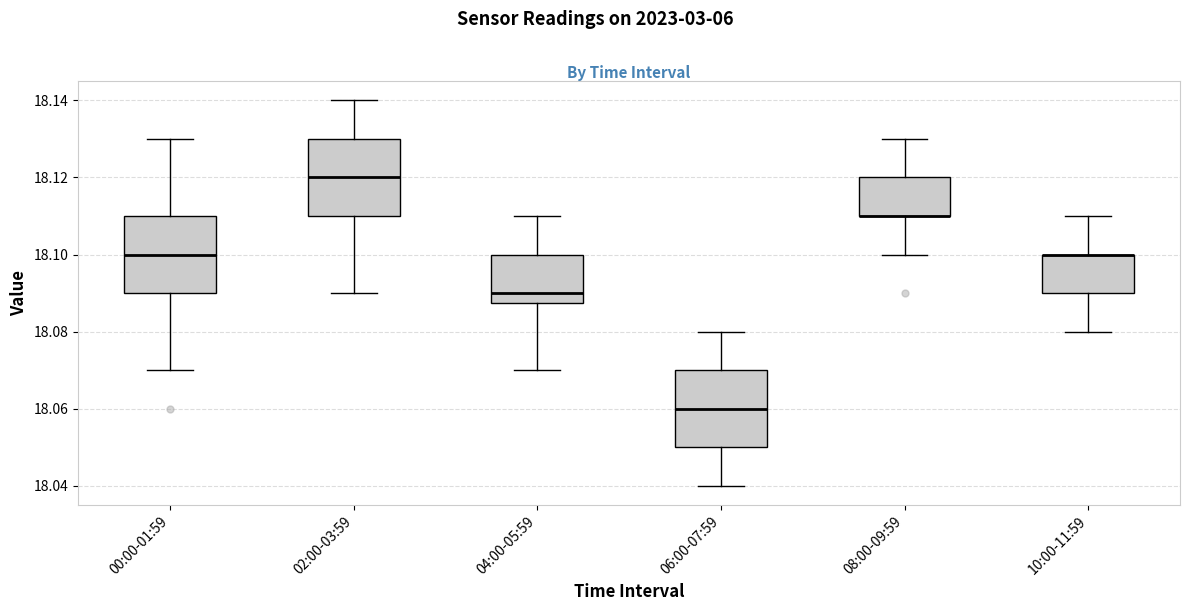

Reading left to right, read every box against the y-axis: the position of its median line, the range the box covers, and the ends of its whiskers. The values are not printed on the chart, so give them approximately, as read against the axis.

00:00-01:59: median 18.100, box 18.090 to 18.110, whiskers 18.070 to 18.130
02:00-03:59: median 18.120, box 18.110 to 18.130, whiskers 18.090 to 18.140
04:00-05:59: median 18.090, box 18.088 to 18.100, whiskers 18.070 to 18.110
06:00-07:59: median 18.060, box 18.050 to 18.070, whiskers 18.040 to 18.080
08:00-09:59: median 18.110 (drawn on the box's lower edge), box 18.110 to 18.120, whiskers 18.100 to 18.130
10:00-11:59: median 18.100 (drawn on the box's upper edge), box 18.090 to 18.100, whiskers 18.080 to 18.110